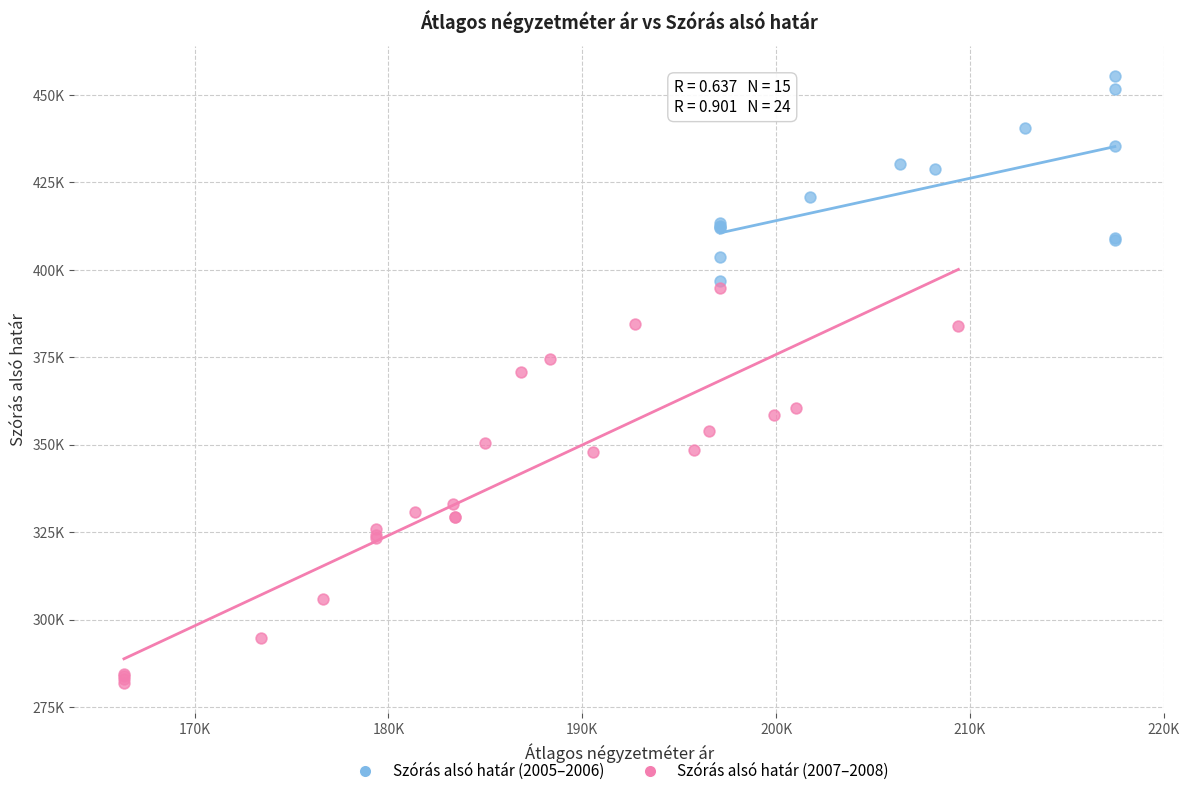

Which series has the widest spread of Y values?

Szórás alsó határ (2007–2008)